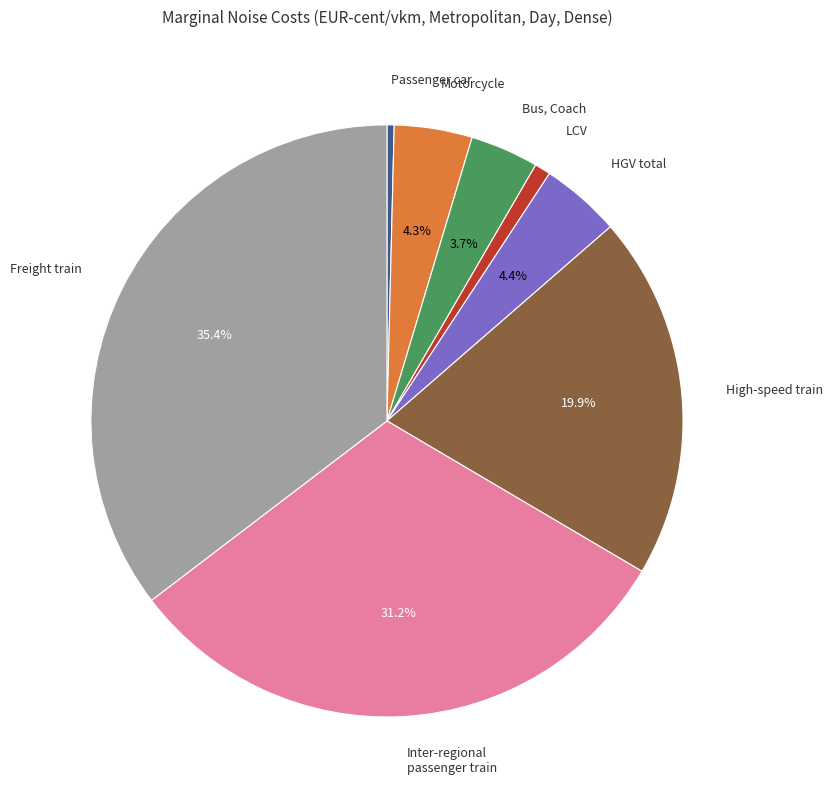

To the nearest percent, what is the difference between the largest and smallest slice percentages?

35%